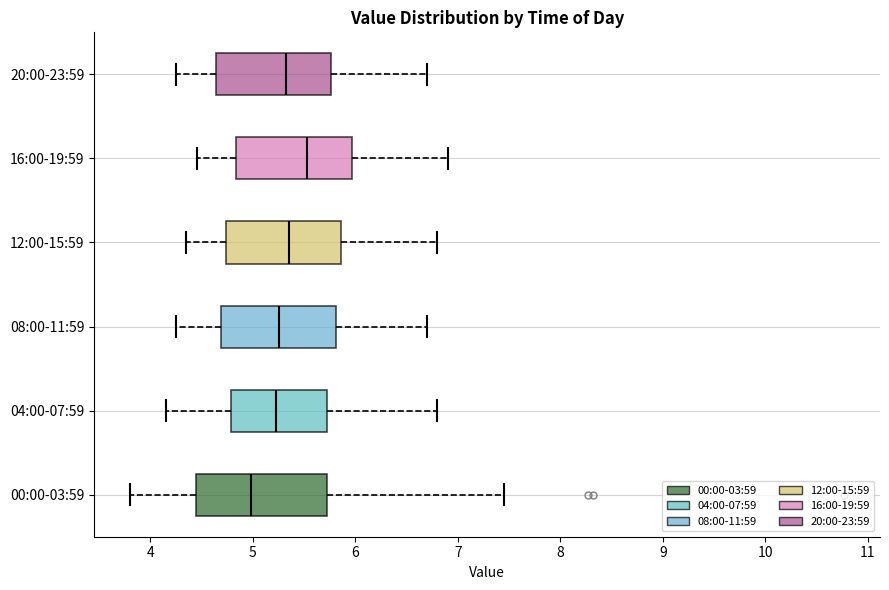

Which box is the widest, from its left edge to its right edge?

00:00-03:59